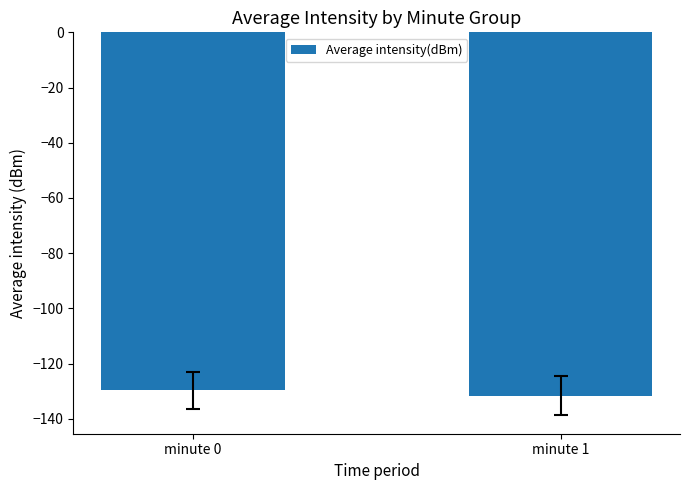

Reading right to left, extract all data points from this chart.

-131.6	-129.7